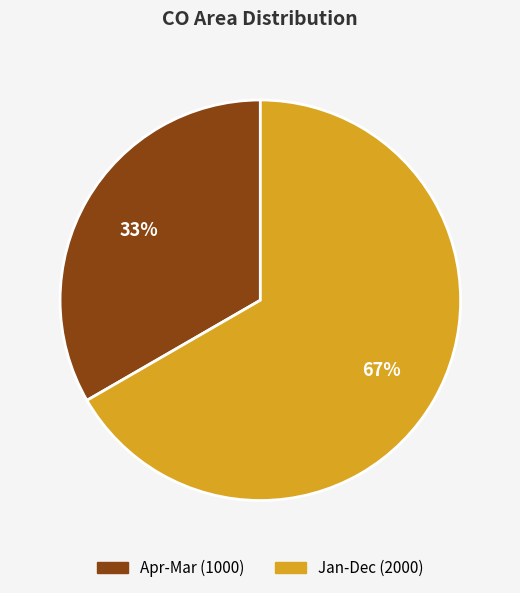

Rank the categories by value from highest to lowest.

Jan-Dec, Apr-Mar